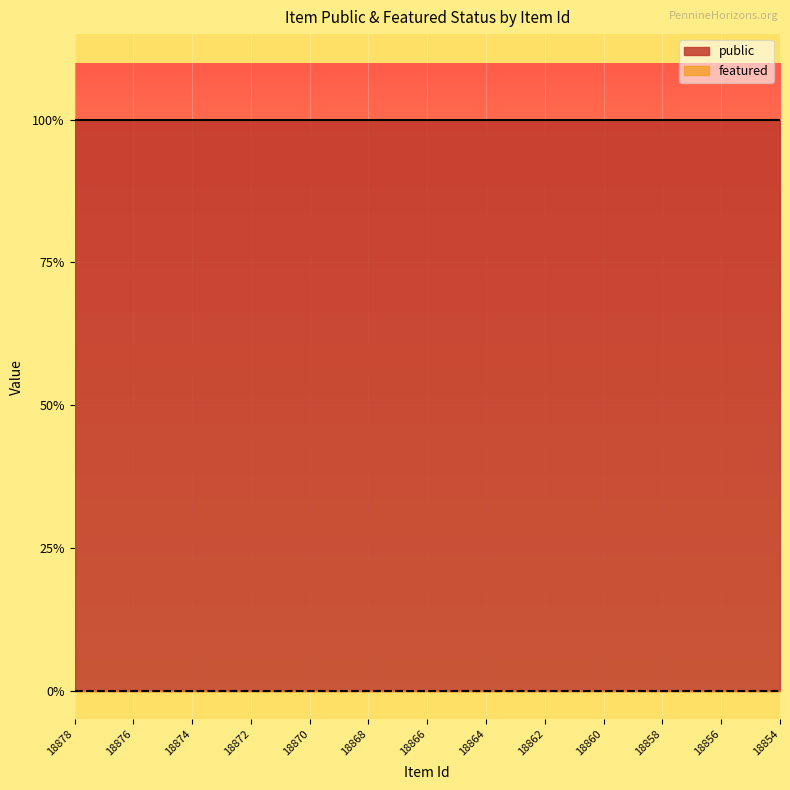

Between 18874 and 18857, which is larger?

18874